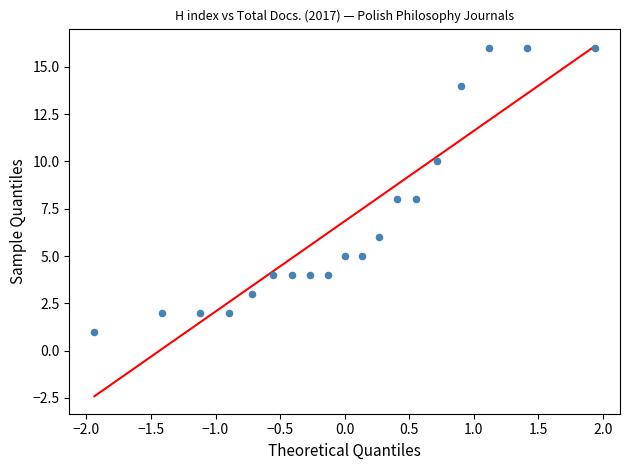

What is the range of Y values (max minus min)?

15